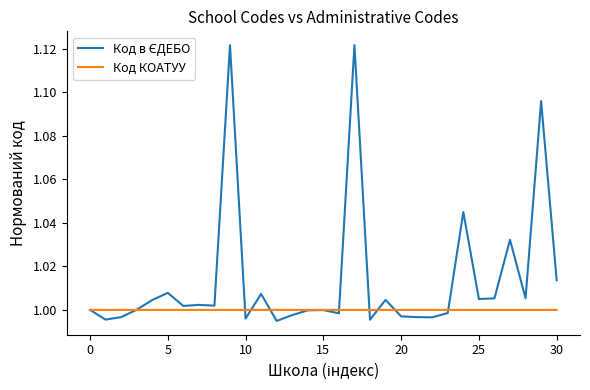

True or false: Код в ЄДЕБО has more than 0 points higher than both neighbors.

True